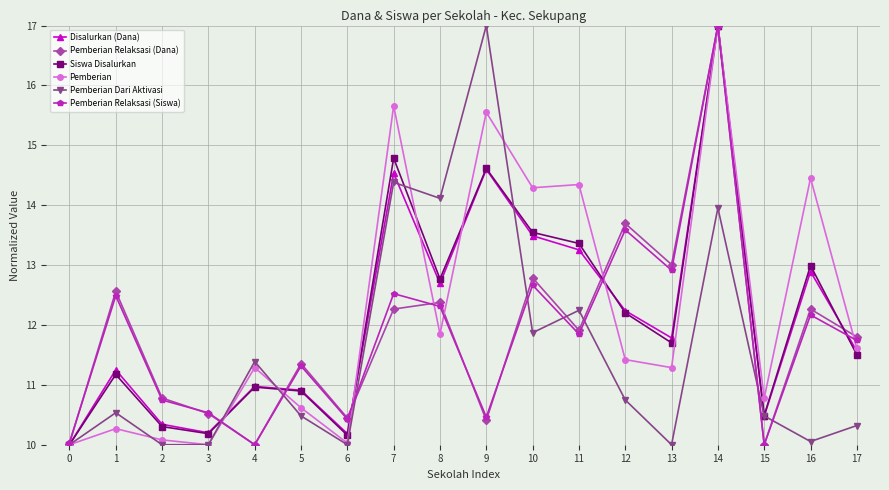

In Siswa Disalurkan, how many points are higher than both neighbors (excluding endpoints)?

6